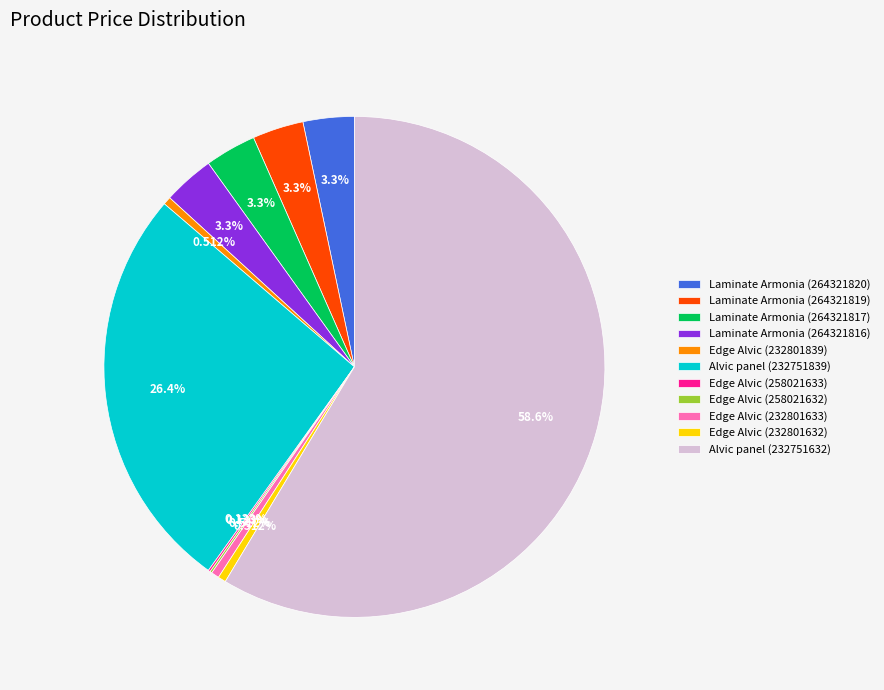

Combined, do Laminate Armonia (264321820) and Laminate Armonia (264321817) account for over 50%?

No